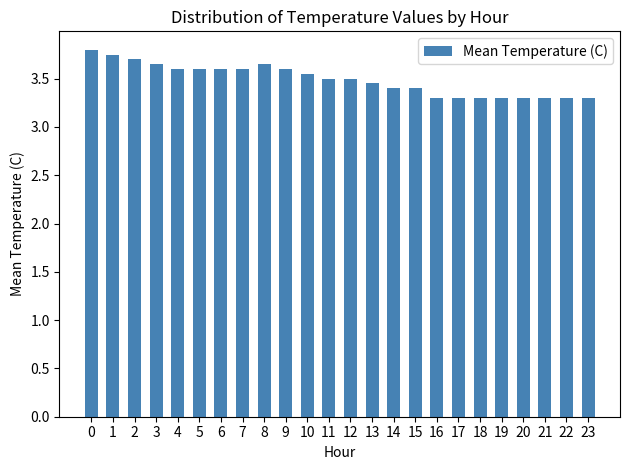

What is the value of the 18th bar from the left?

3.3